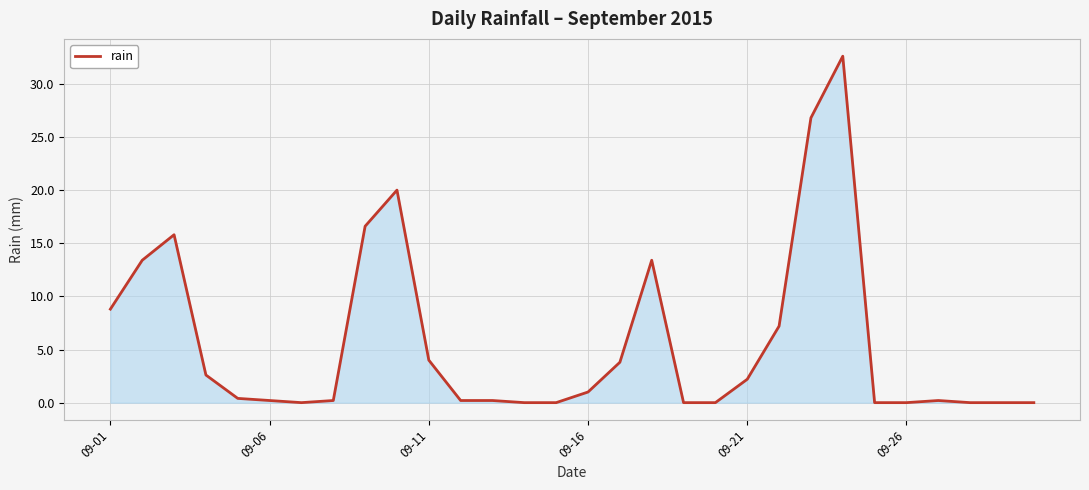

What is the maximum value shown in the chart?

32.6